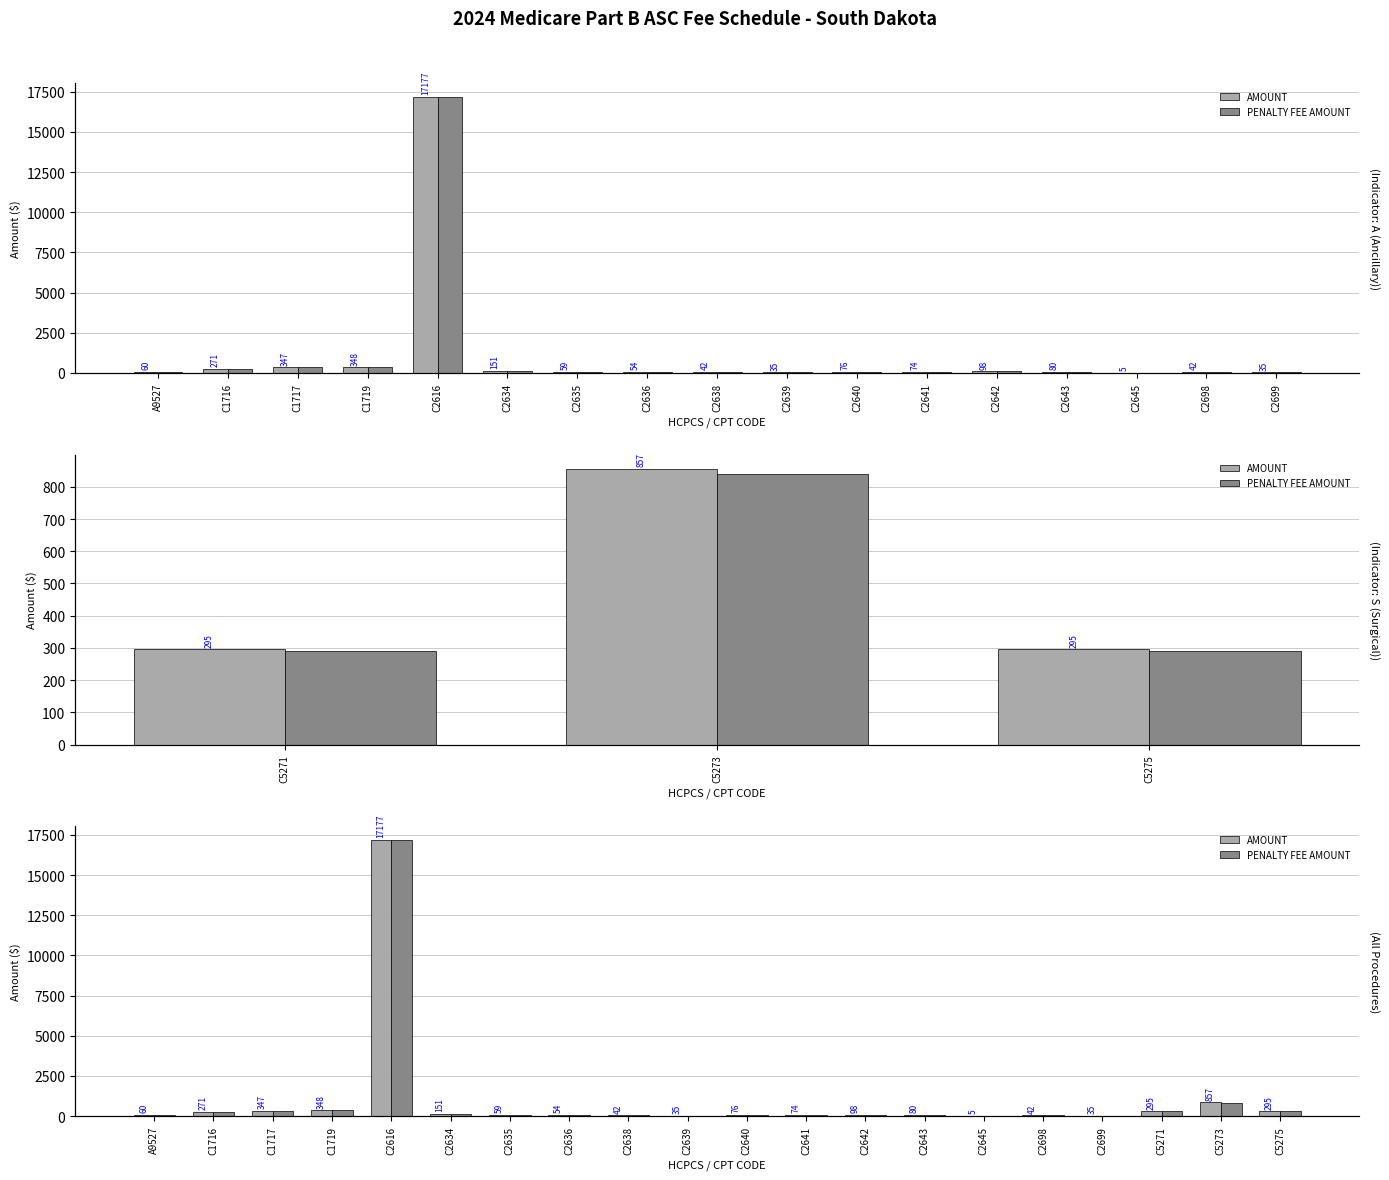

Rank the series by their average value, from lowest to highest.

PENALTY FEE AMOUNT, AMOUNT